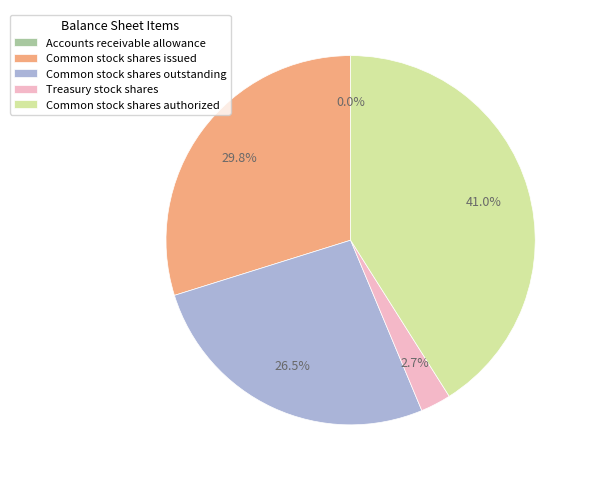

What is the largest slice in the pie chart?

Common stock shares authorized